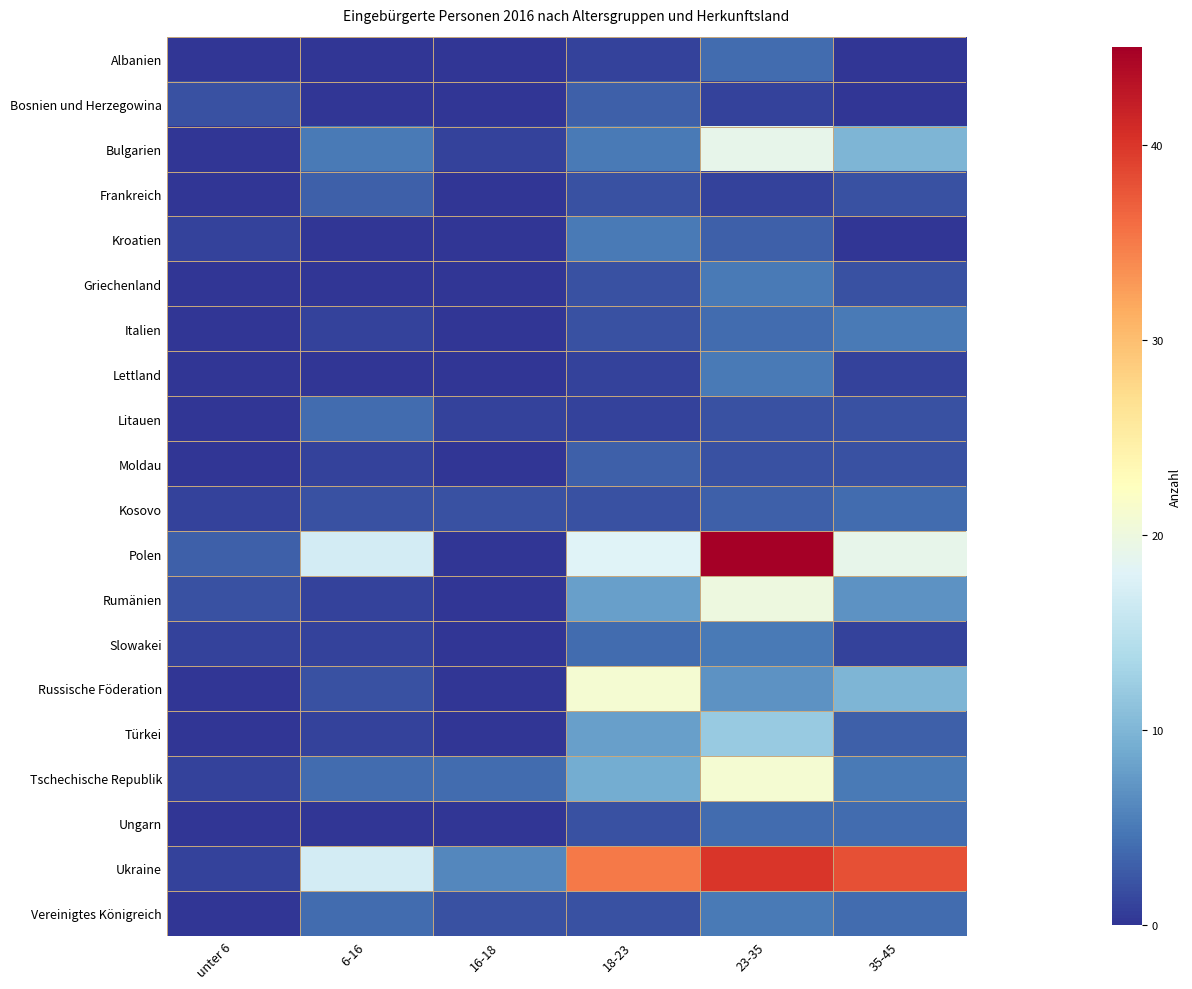

What is the total value across all series at 18-23?

134